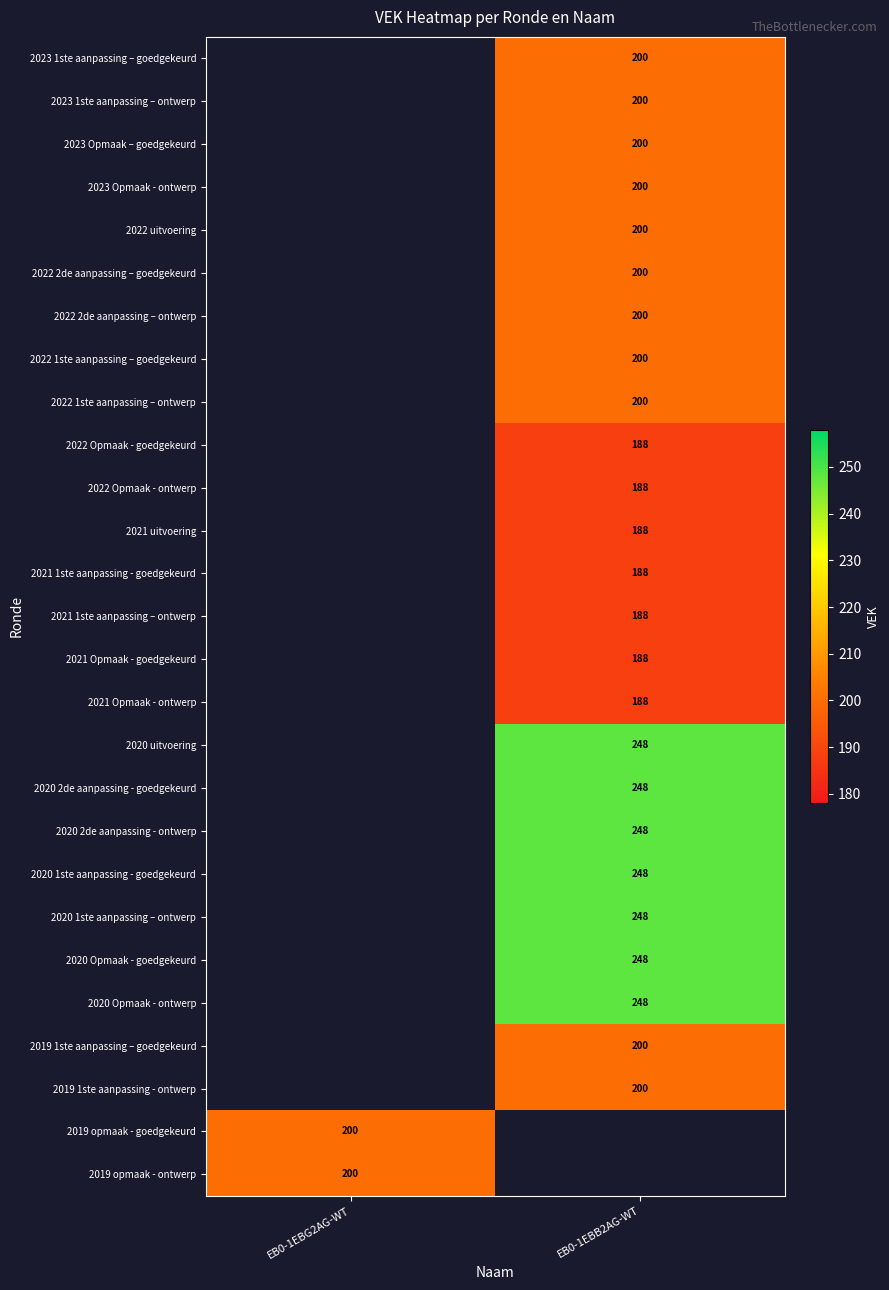

True or false: 2022 1ste aanpassing – ontwerp has a value of 200 at EB0-1EBB2AG-WT.

True